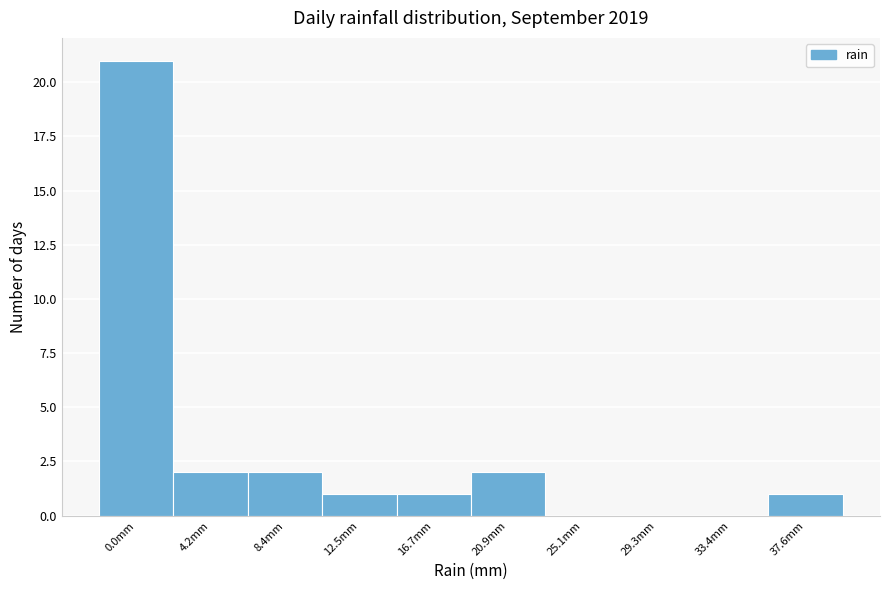

Reading left to right, what are all the values shown in this chart?

0.0mm=21	4.2mm=2	8.4mm=2	12.5mm=1	16.7mm=1	20.9mm=2	25.1mm=0	29.3mm=0	33.4mm=0	37.6mm=1